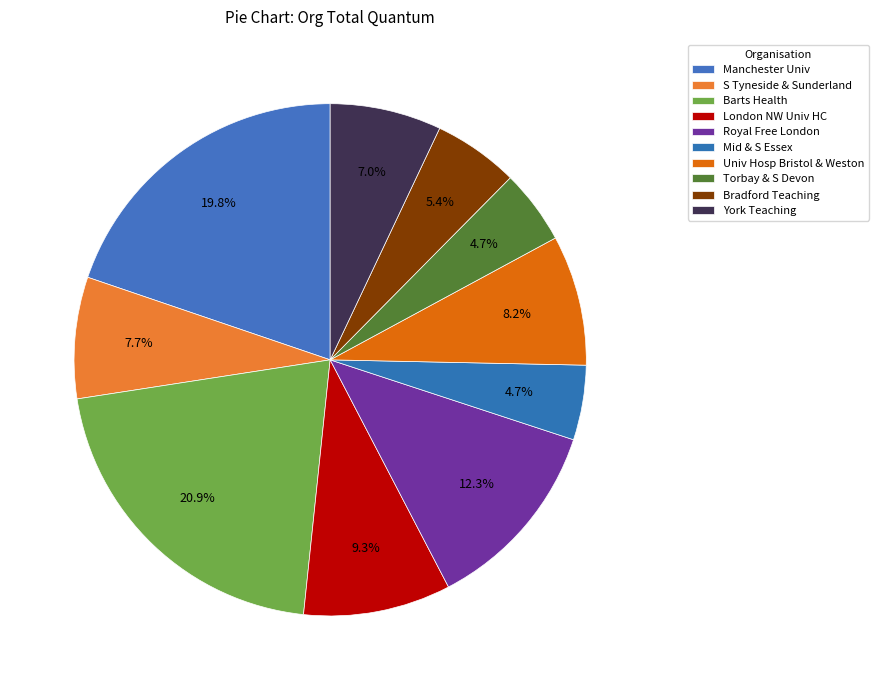

Does any single category account for the majority?

No